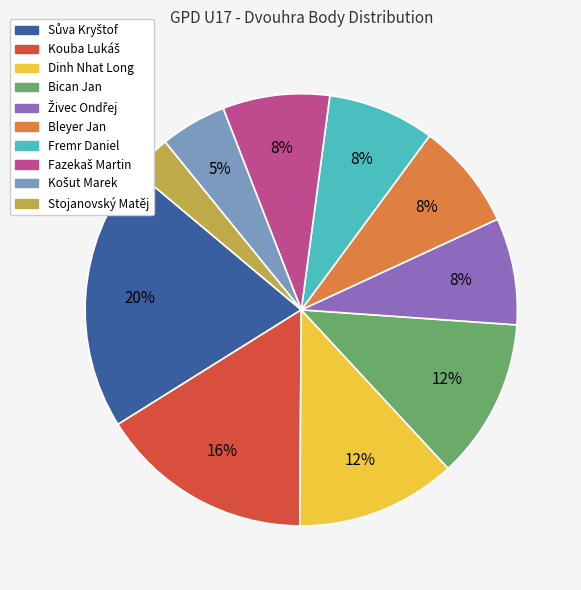

To the nearest percent, what is the average slice percentage?

10%